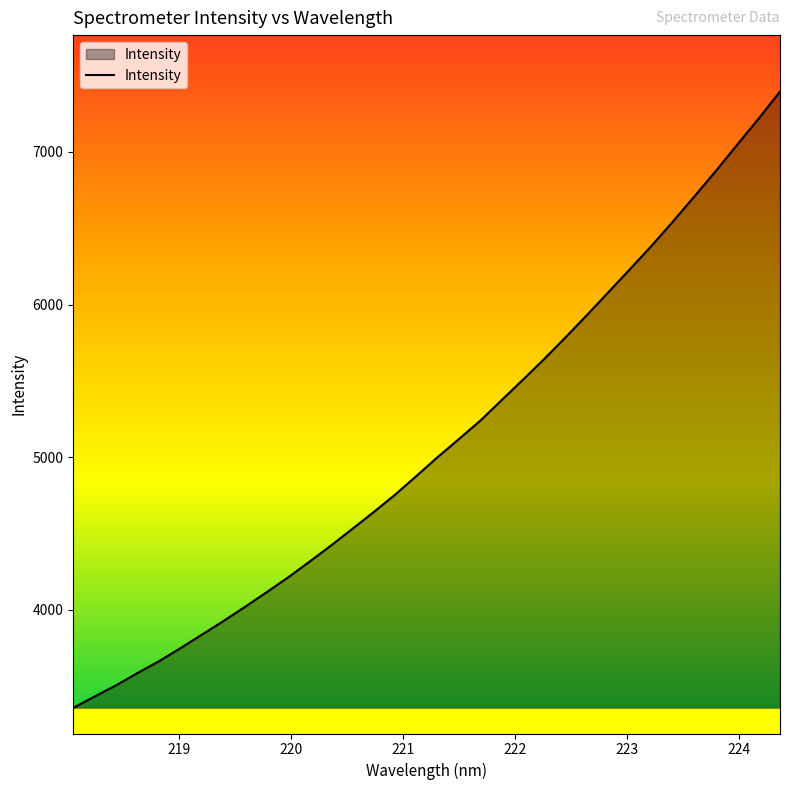

How many lines are shown in the chart?

1